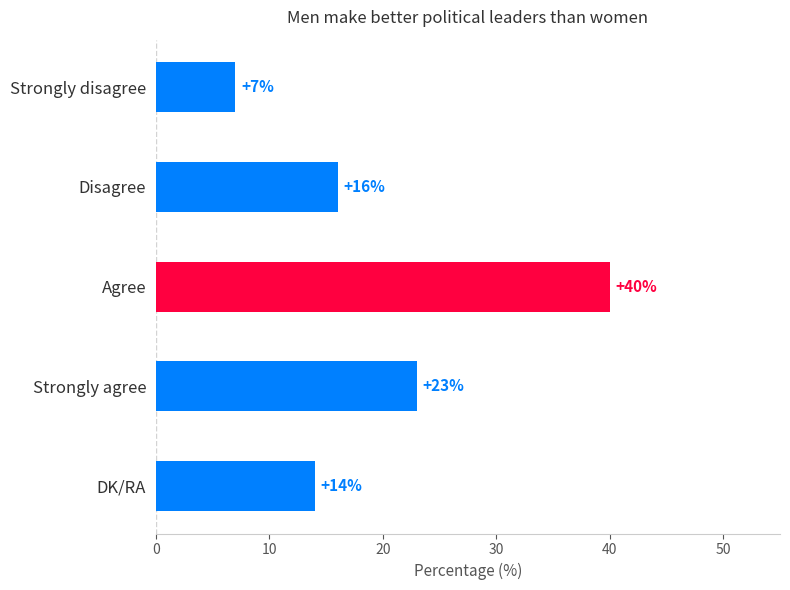

Reading top to bottom, what are all the values shown in this chart?

7	16	40	23	14